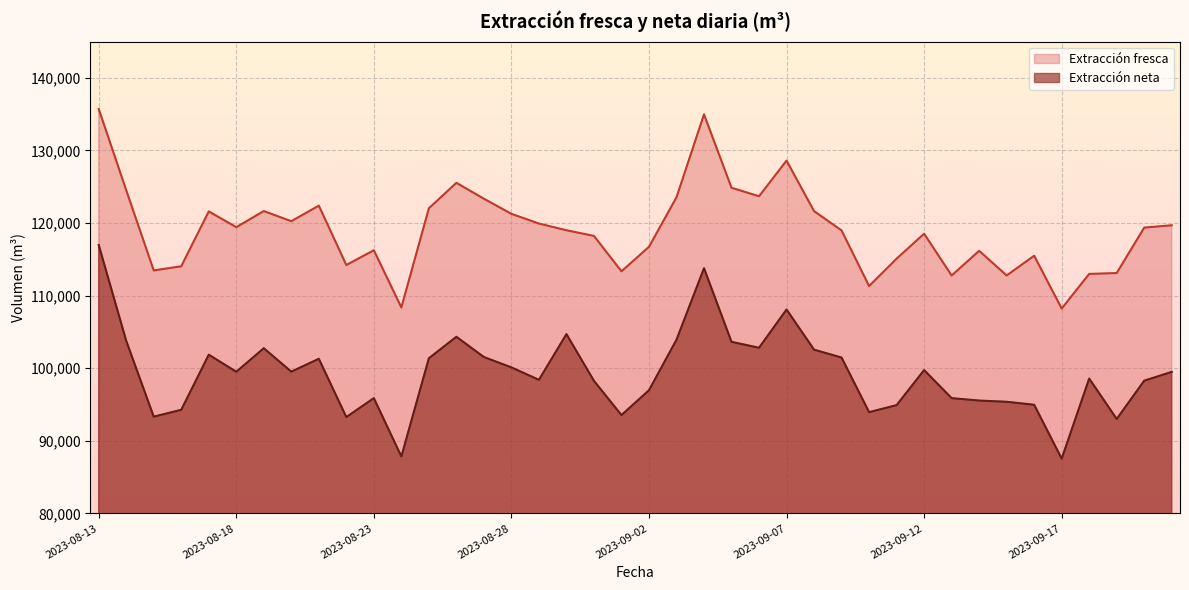

What is the difference between the Extracción fresca values at 2023-08-31 and 2023-09-14?

2051.0